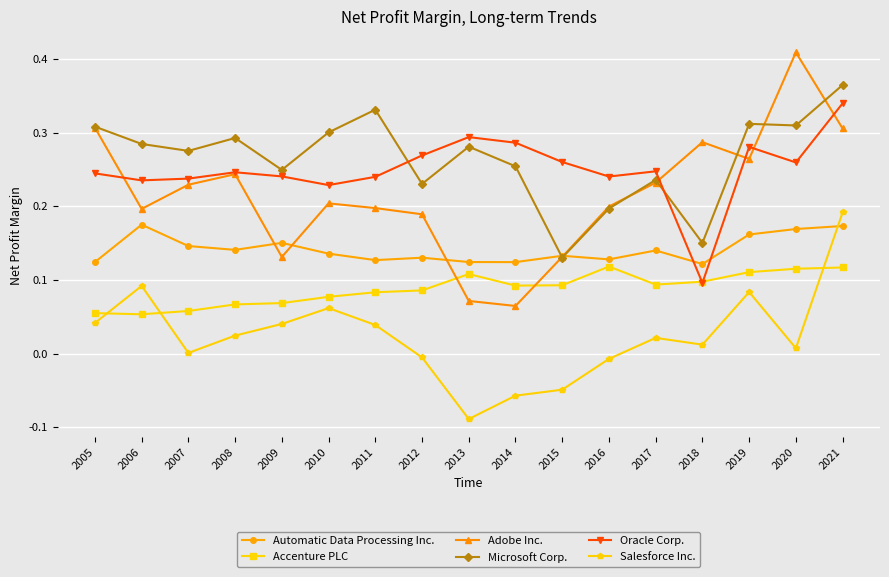

At which category does the chart reach its minimum across all series?

2013